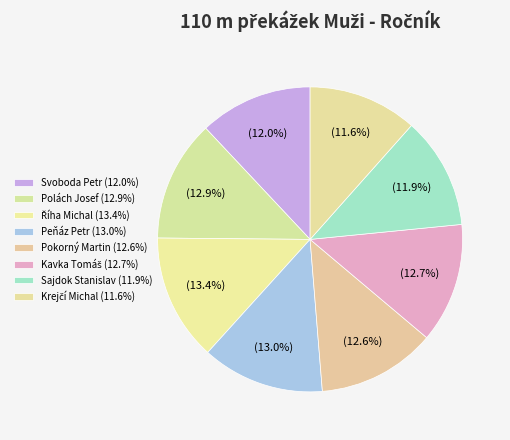

What percentage is NOT represented by Pokorný Martin?

87.4%